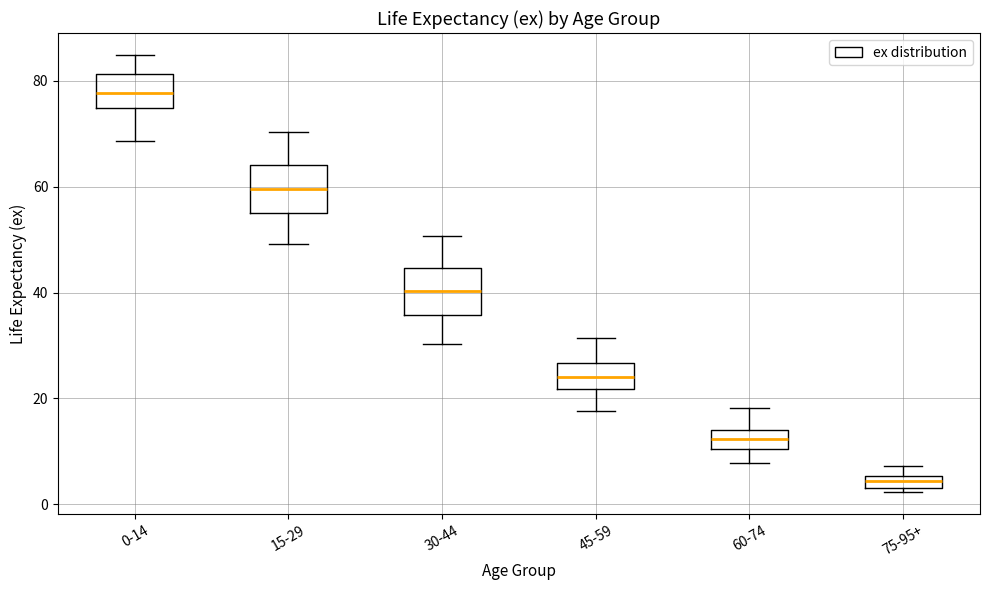

Which box has the lowest median line?

75-95+